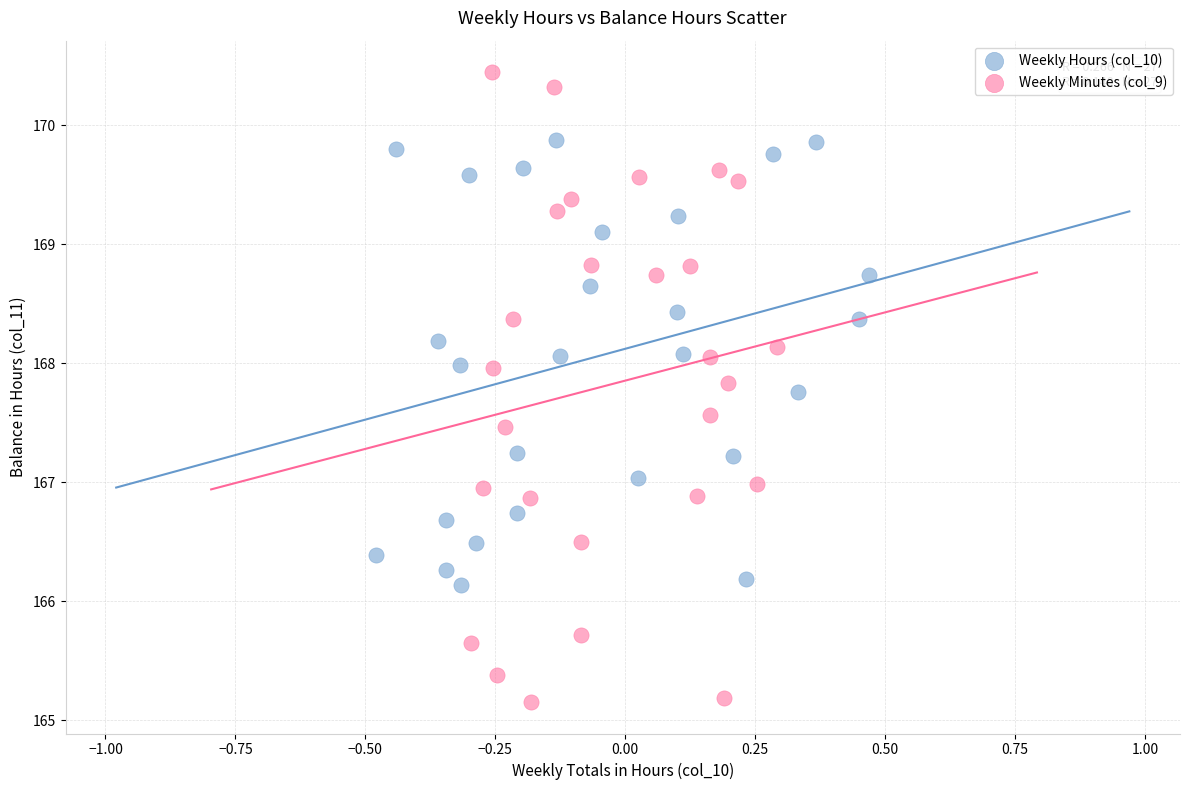

Which series reaches the minimum Y coordinate?

Weekly Minutes (col_9)